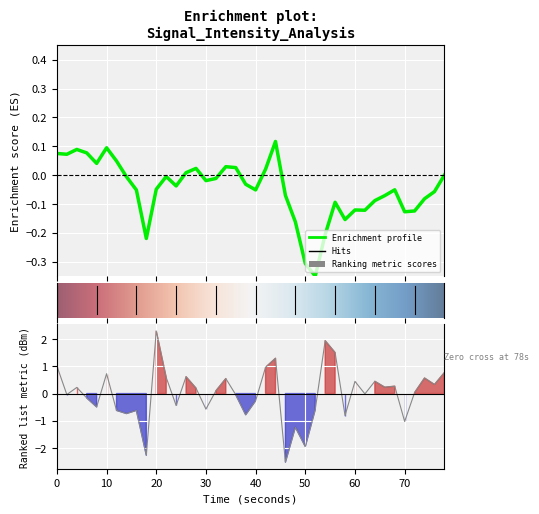

How many lines are shown in the chart?

1